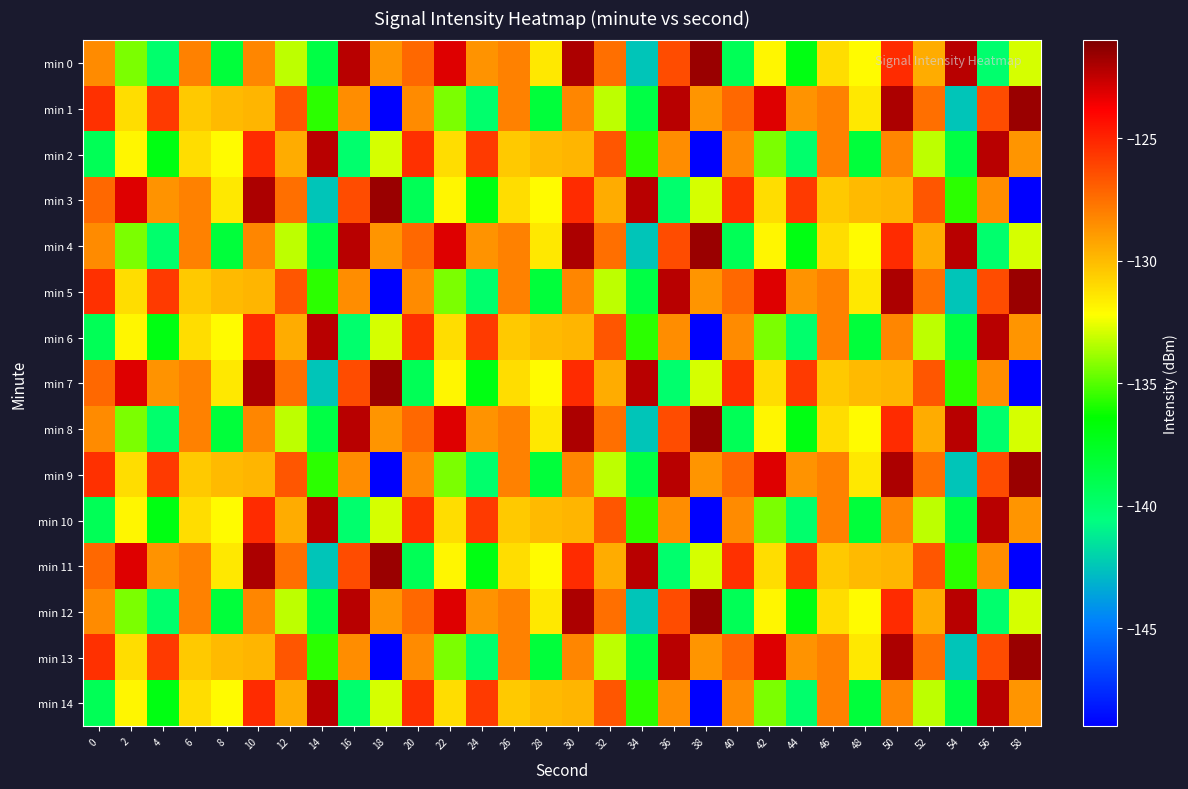

Which has a higher value, 18 or 58?

18